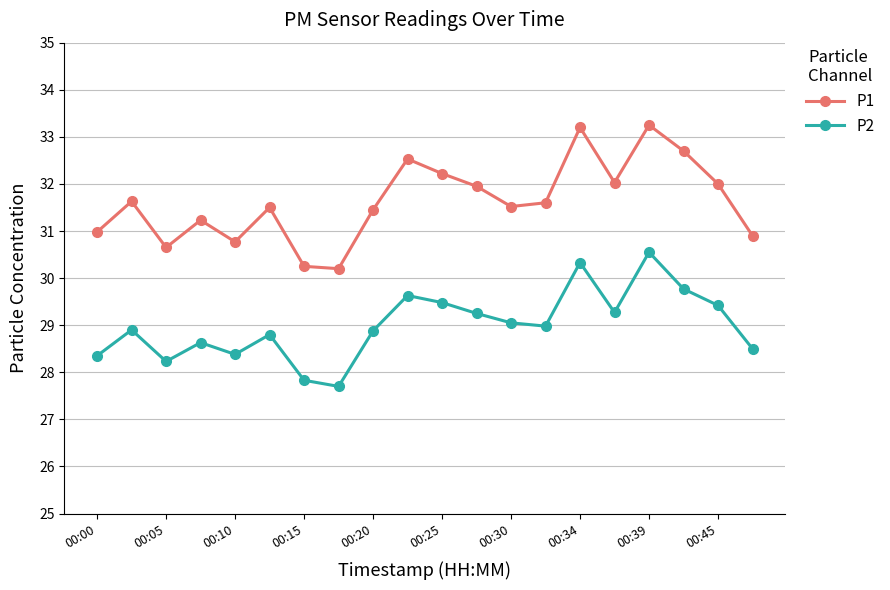

What is the value of the P1 point at the 11th from the left?

32.2